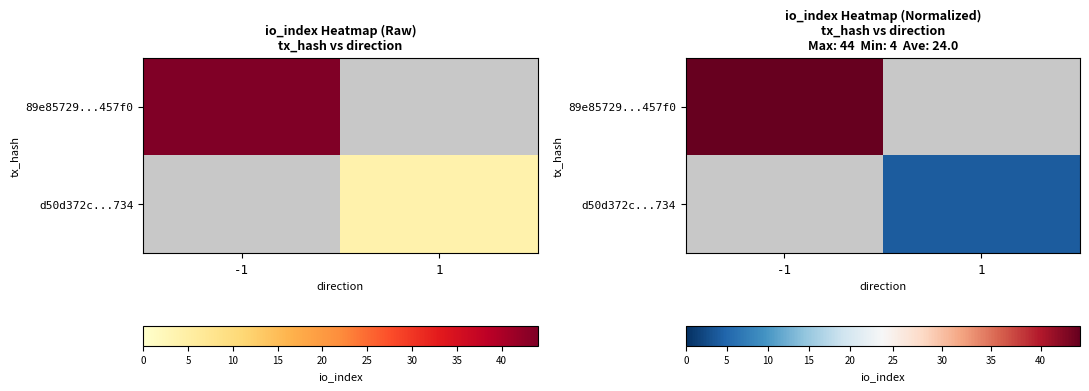

List the series in order of their overall mean, lowest first.

d50d372c...734, 89e85729...457f0